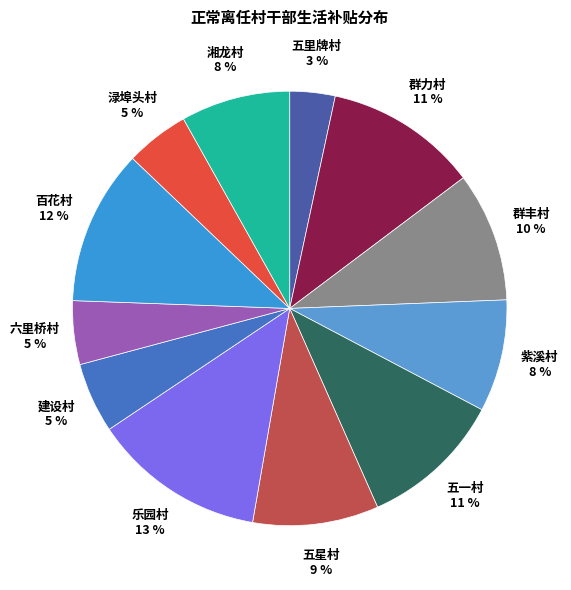

How many segments does this pie chart have?

12